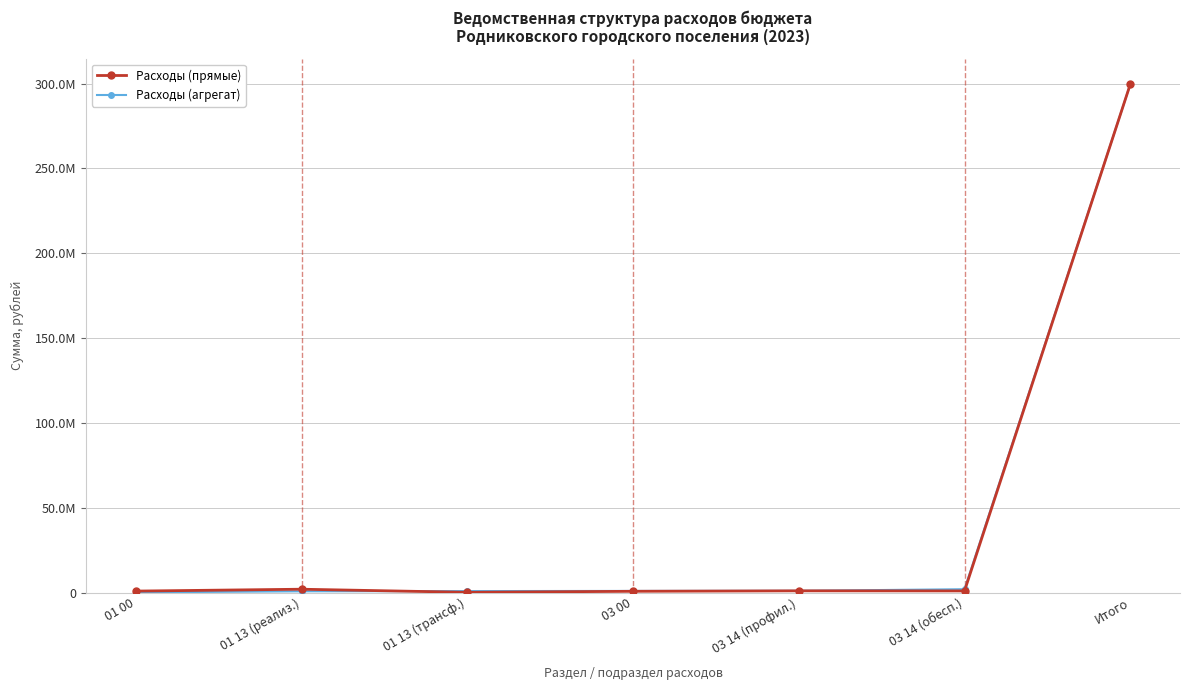

What is the difference between the maximum and minimum values in the Расходы (прямые) series?

299470053